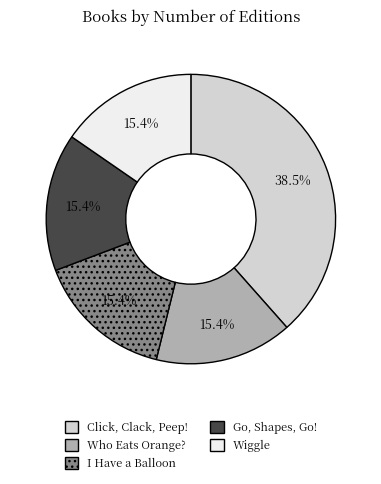

Does Who Eats Orange? represent more than half of the total?

No